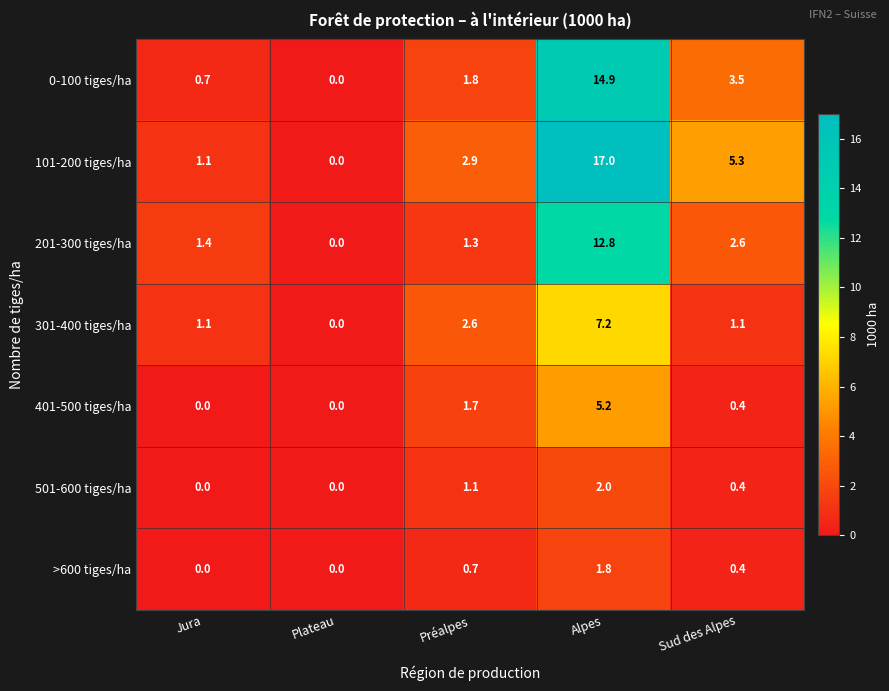

At which label is 401-500 tiges/ha closest to 2?

Préalpes